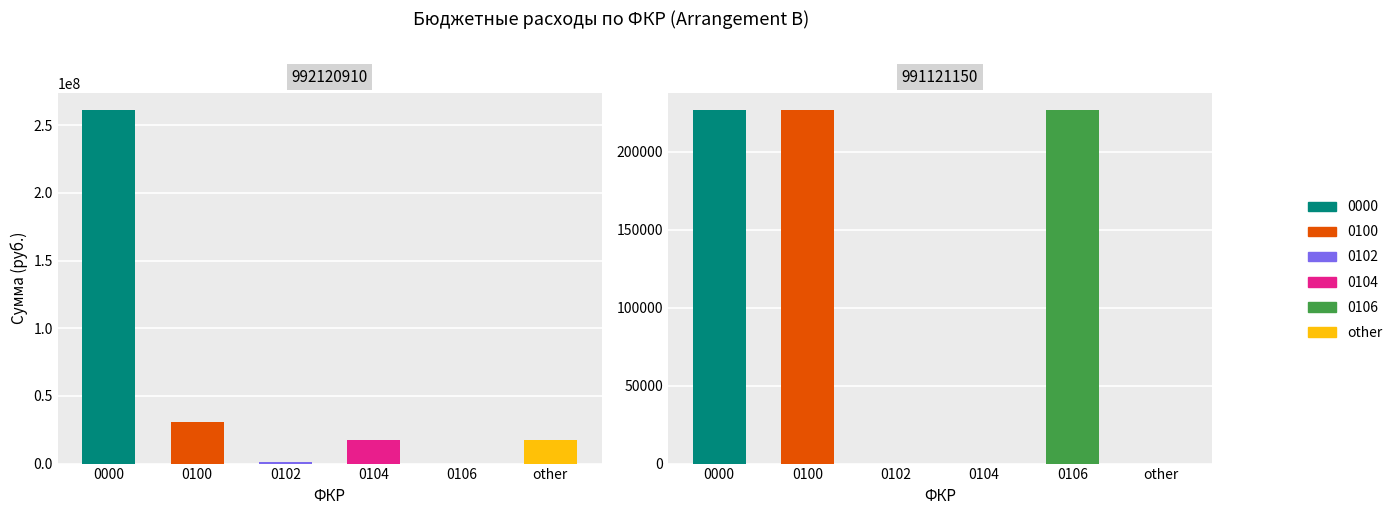

How many values in the 0100 series exceed 30825433?

1